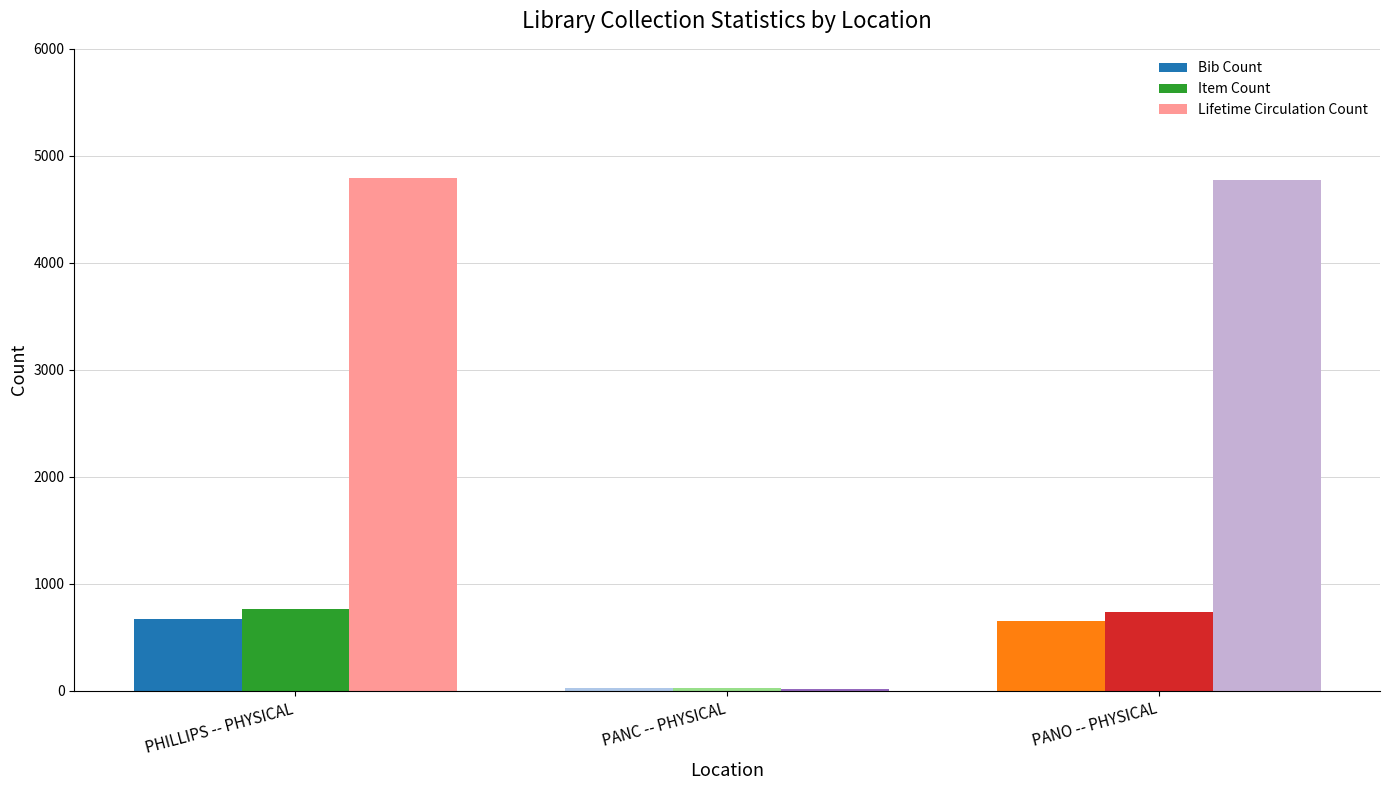

What is the maximum value for Bib Count?

674